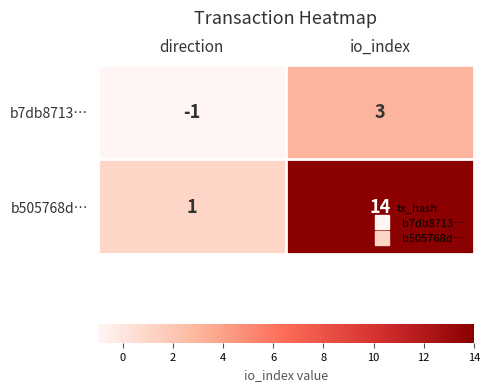

Between direction and io_index, which series saw the biggest shift?

b505768d…